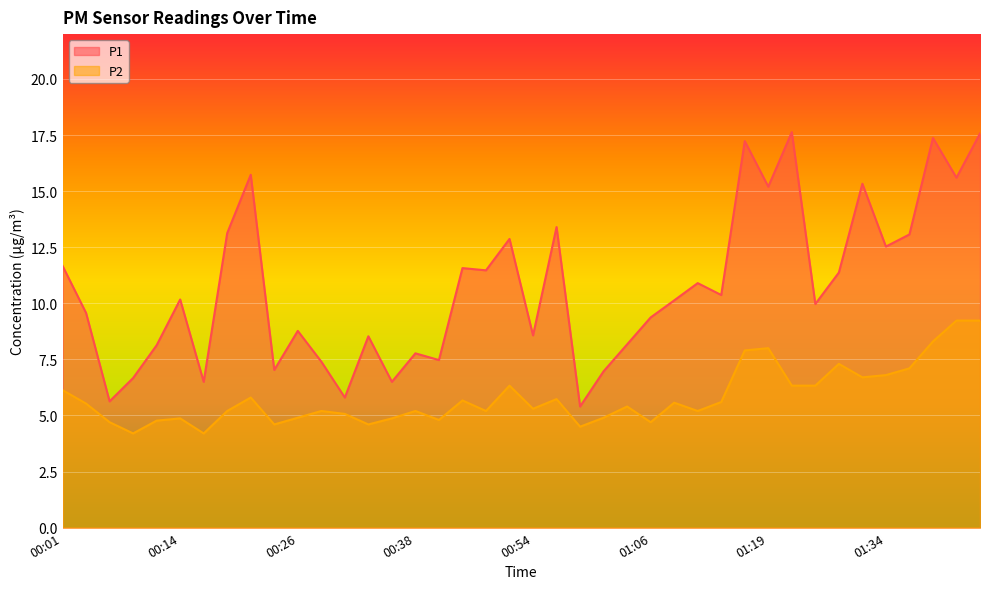

What is the label of the 35th point from the left?

01:32